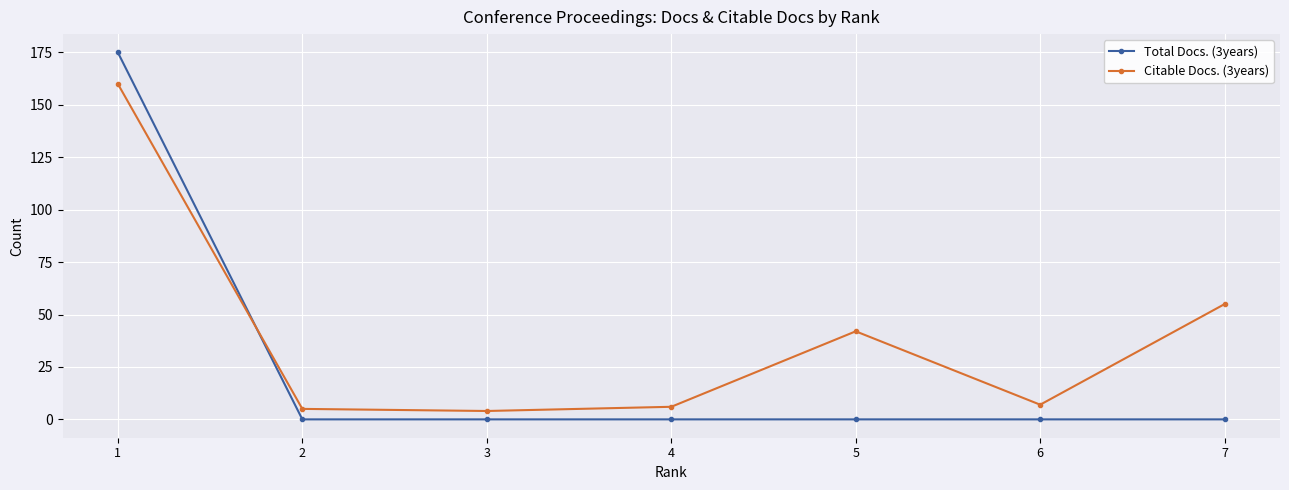

Where do Total Docs. (3years) and Citable Docs. (3years) first cross each other?

1 and 2